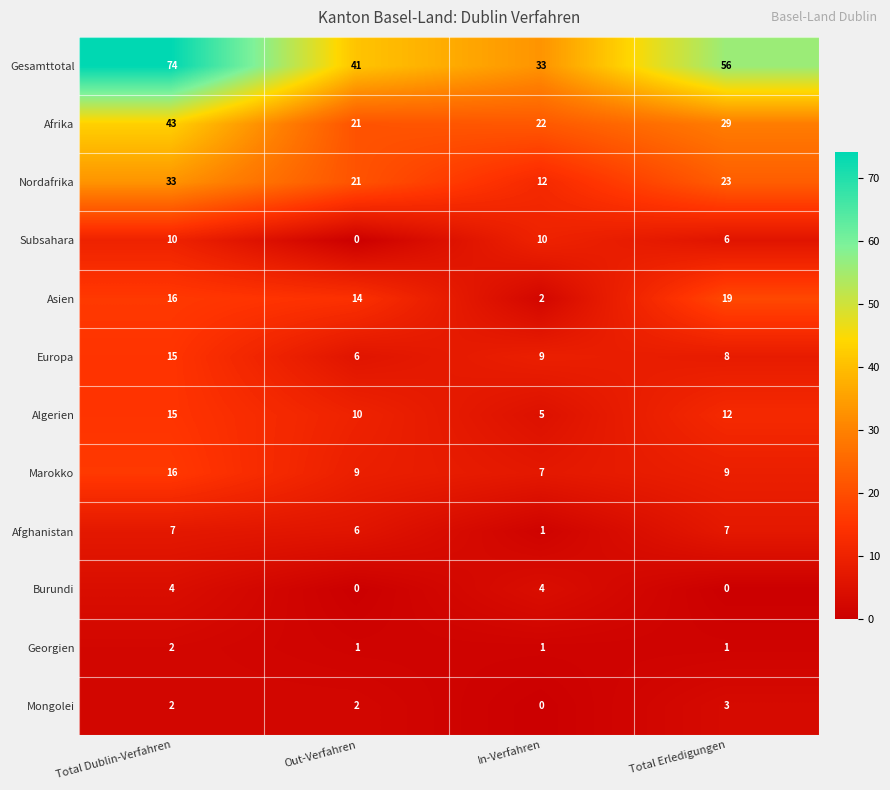

At how many categories does at least one series exceed 14?

4